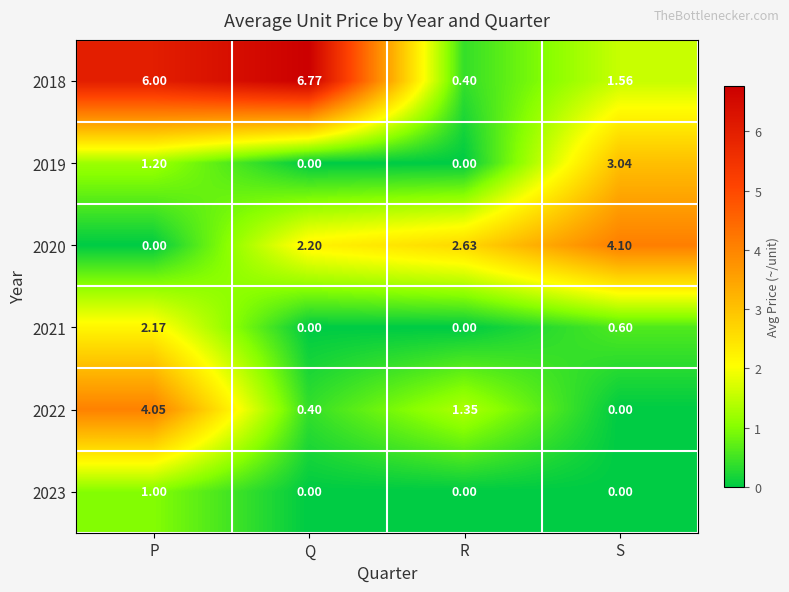

At which category is the sum across all series the highest?

P